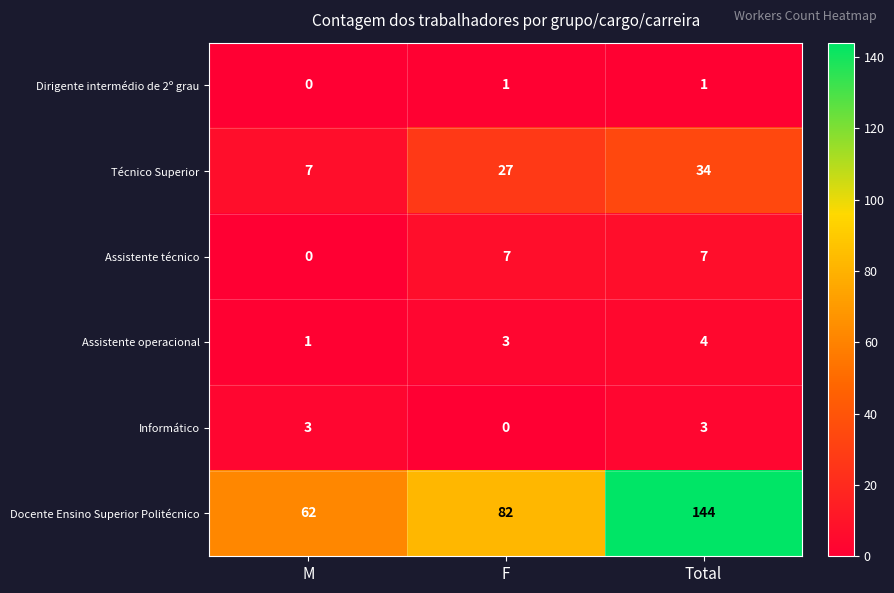

What is the sum of all Assistente técnico values?

14